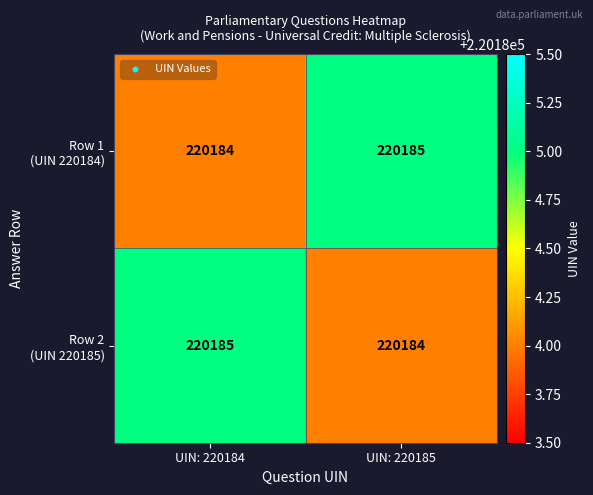

What is the minimum value shown in the chart?

220184